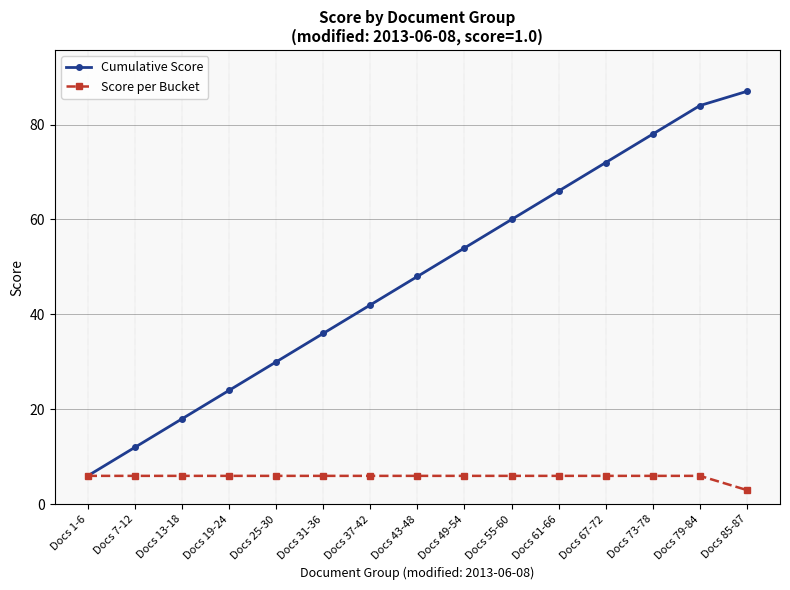

True or false: Cumulative Score has more than 2 interior local peaks.

False